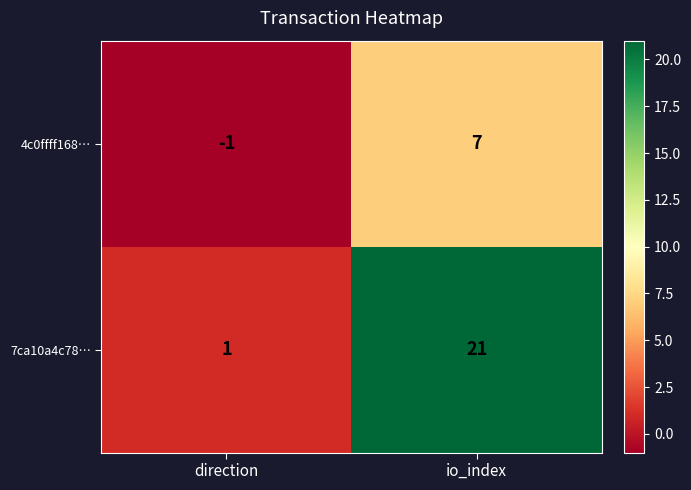

Reading right to left, what are all the values shown in this chart?

4c0ffff168…: io_index=7	direction=-1
7ca10a4c78…: io_index=21	direction=1